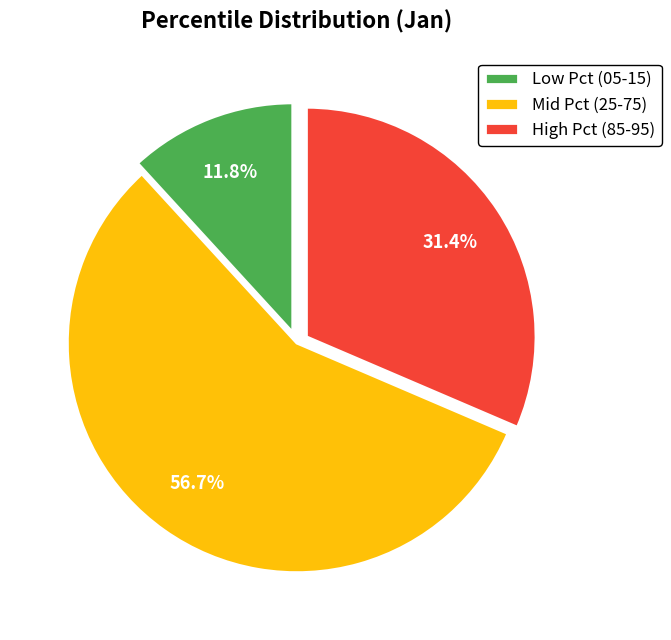

How many slices are in this pie chart?

3